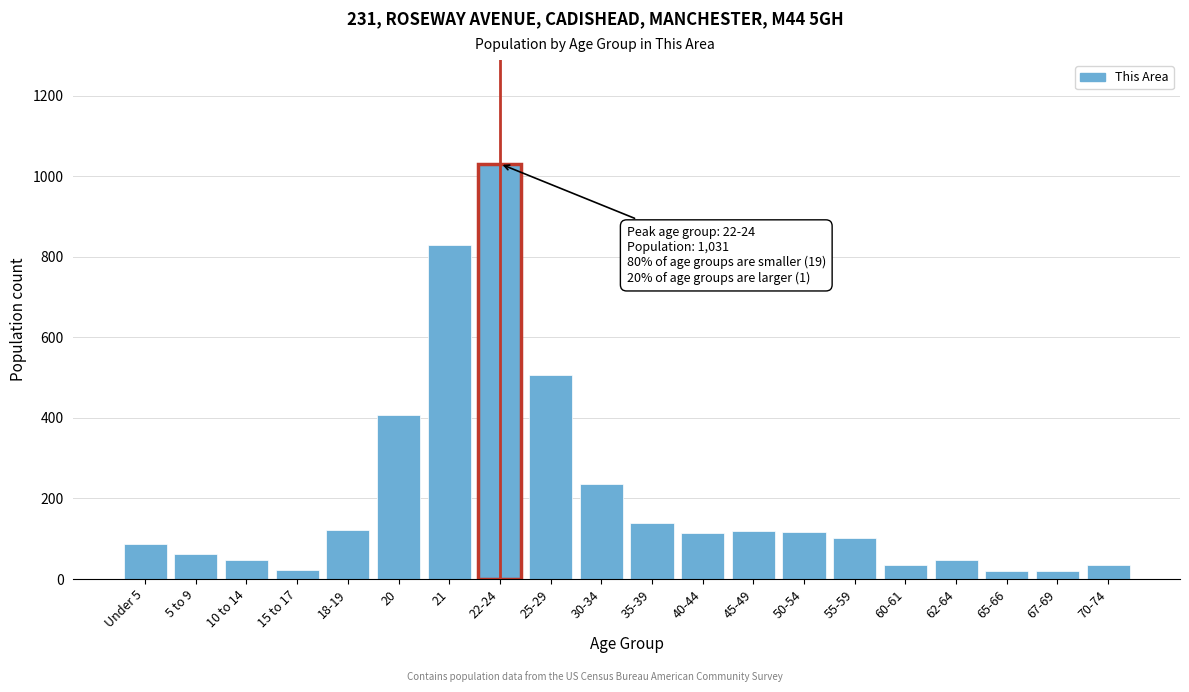

At which label is the value closest to 525?

25-29